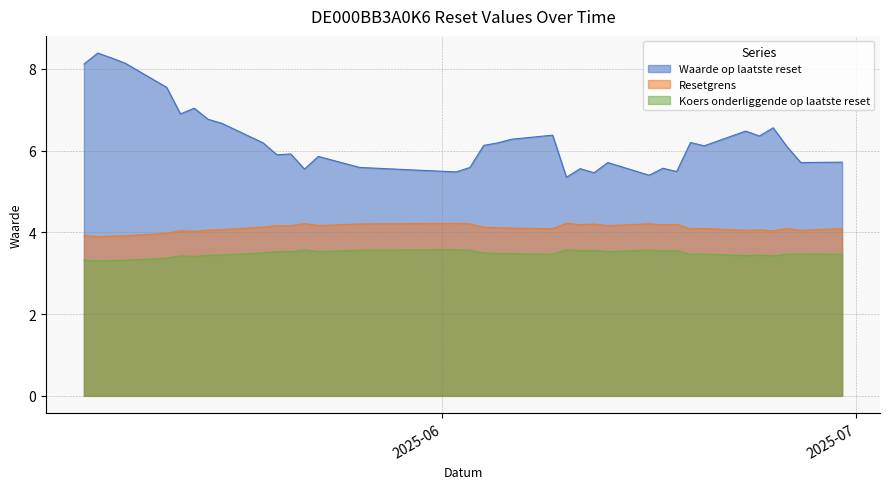

What is the average value of the Koers onderliggende op laatste reset series?

3.5